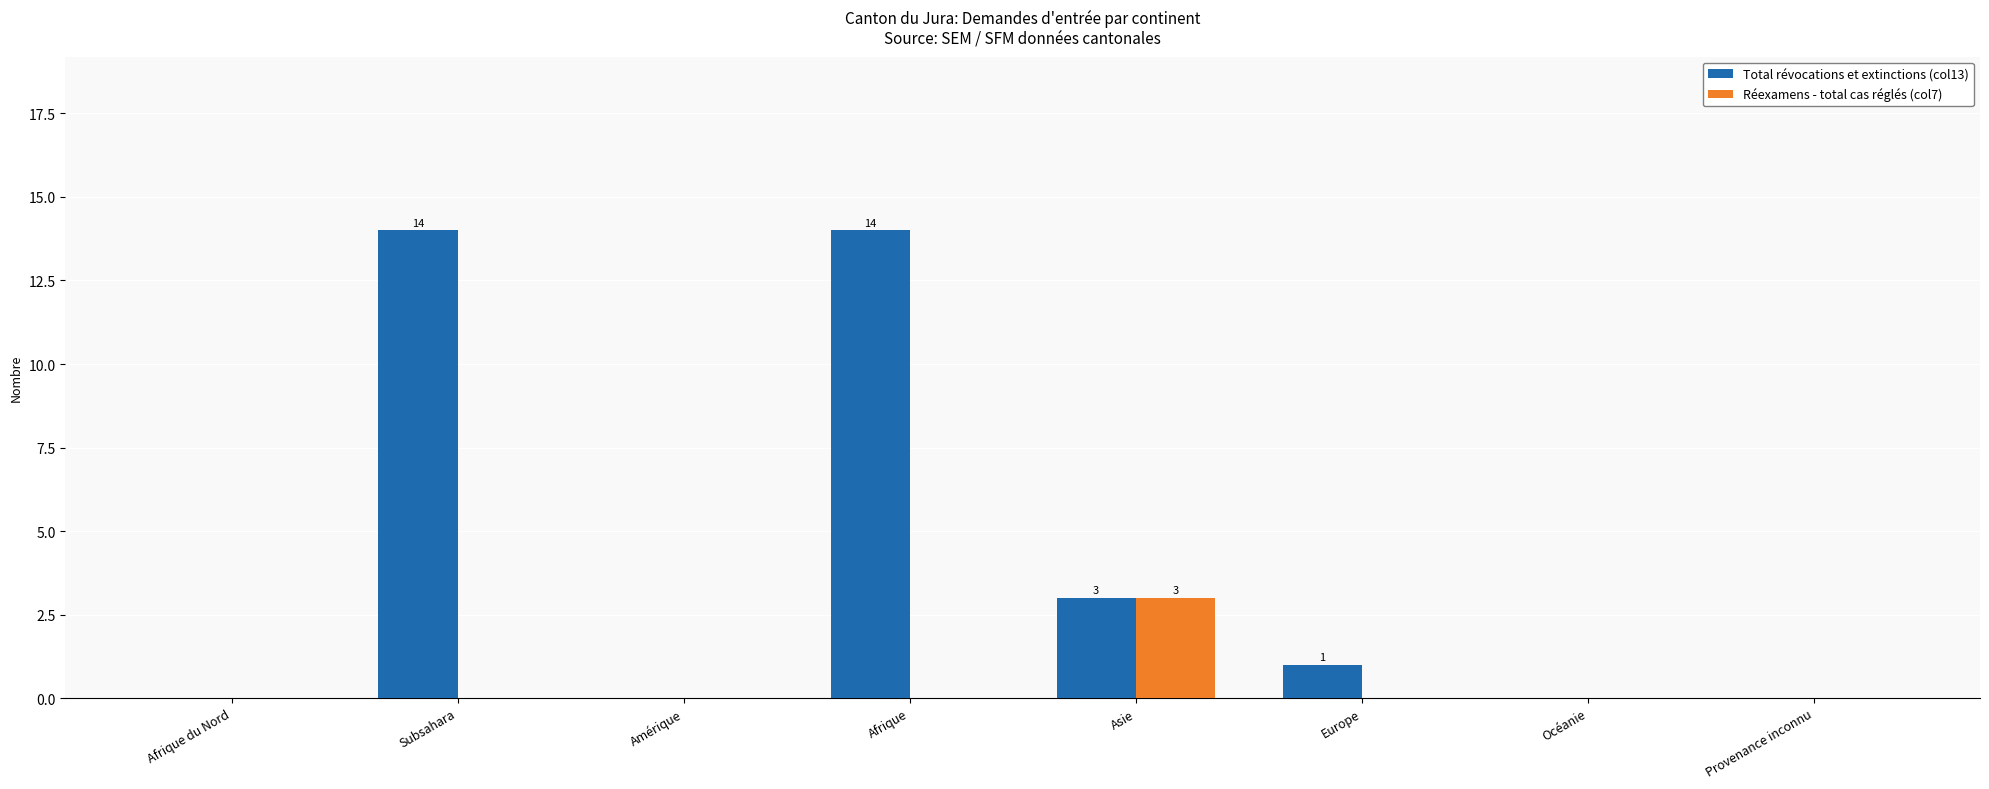

What is the sum of all Réexamens - total cas réglés (col7) values?

3